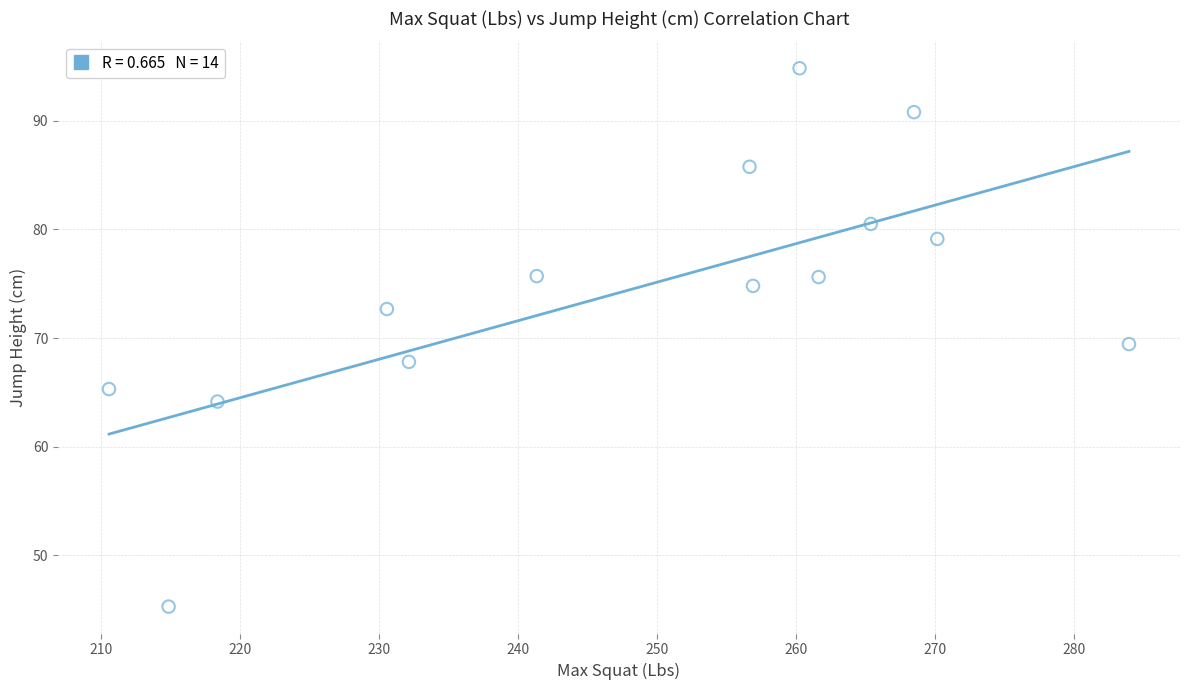

What is the range of Y values (max minus min)?

49.6